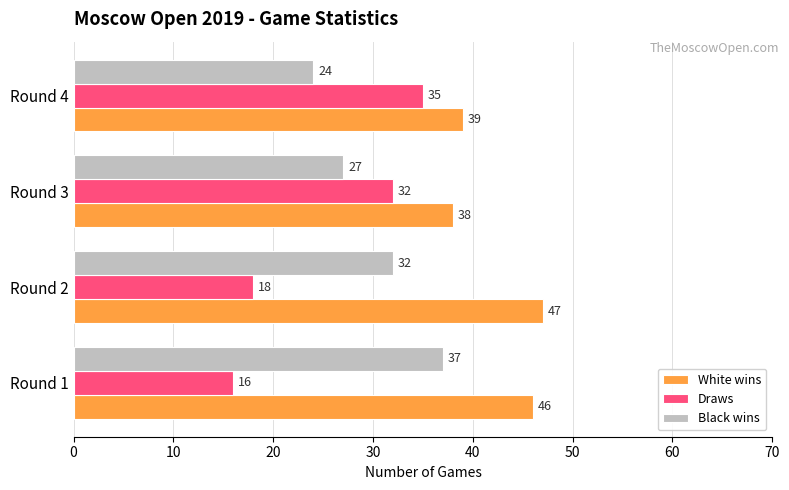

What is the sum of the Black wins values at Round 4 and Round 3?

51